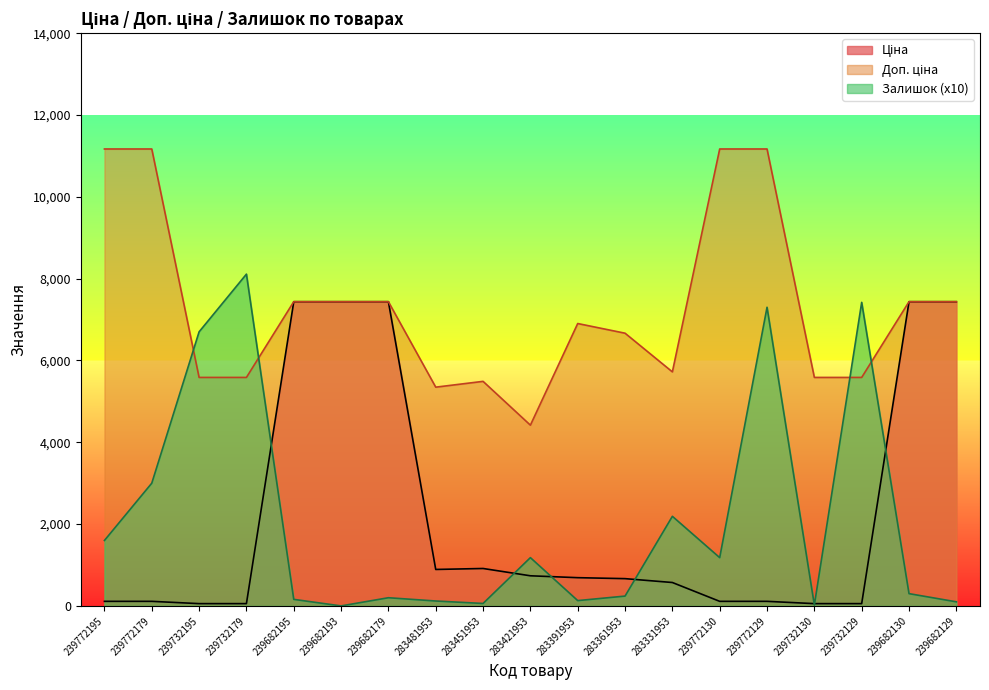

In Залишок, how many points are higher than both neighbors (excluding endpoints)?

6